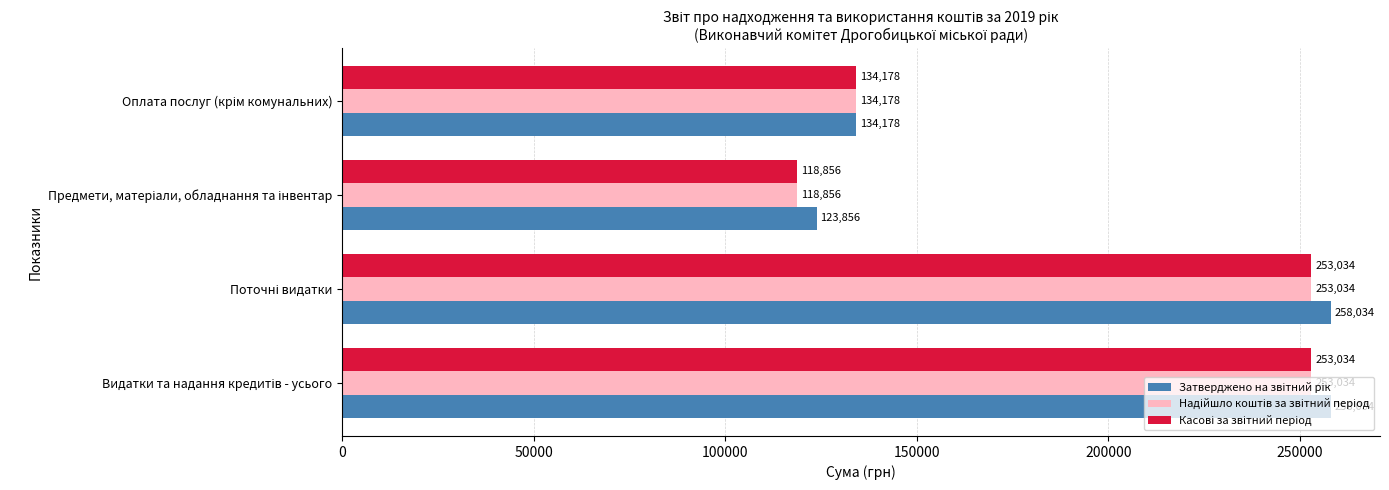

At how many categories does at least one series exceed 128534?

3